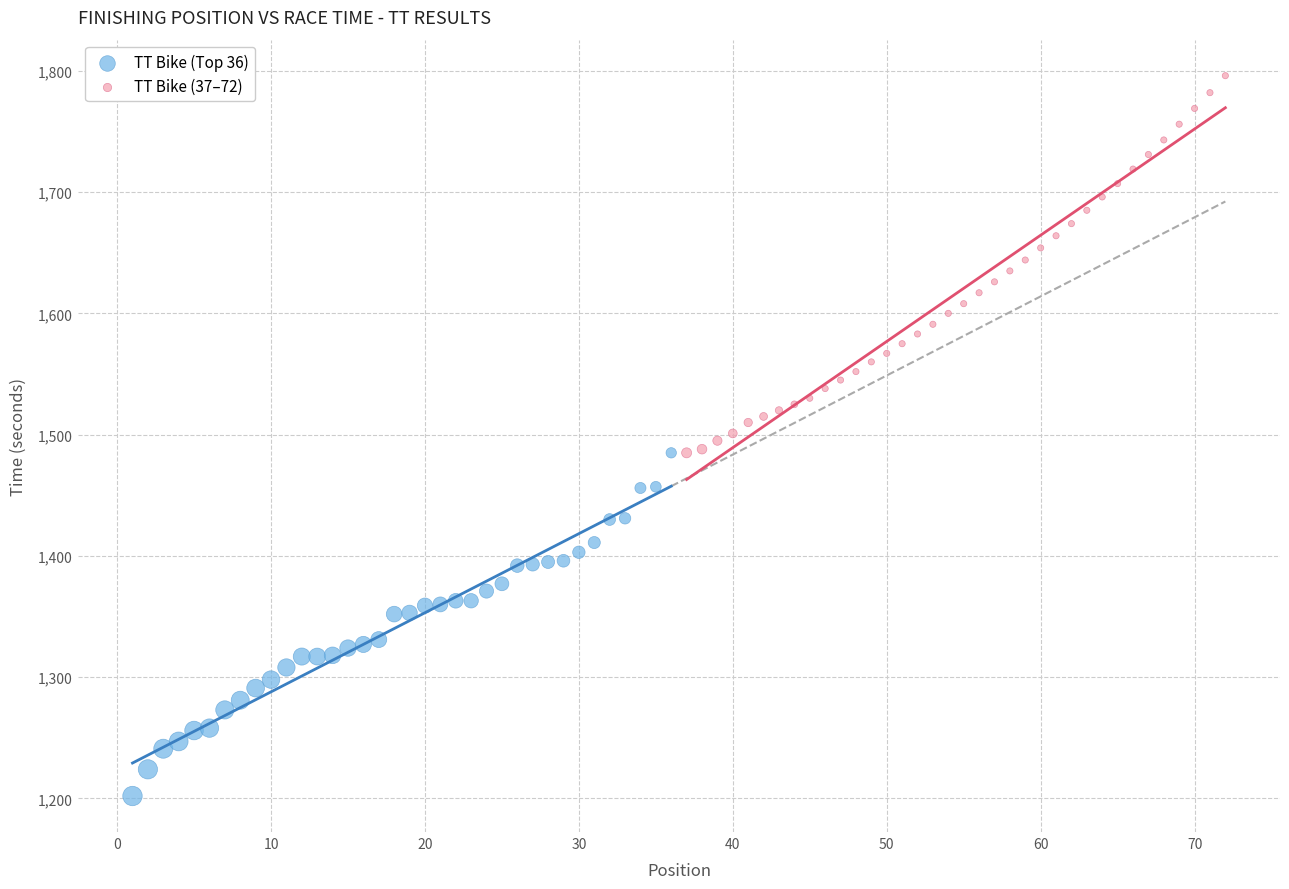

Which series has the widest spread of Y values?

TT Bike (37–72)